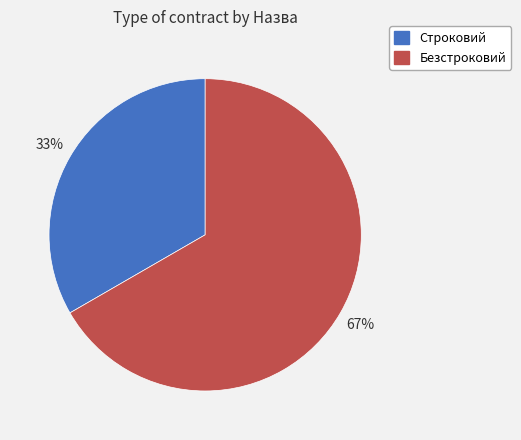

The Безстроковий slice represents 77% of the pie. True or false?

False